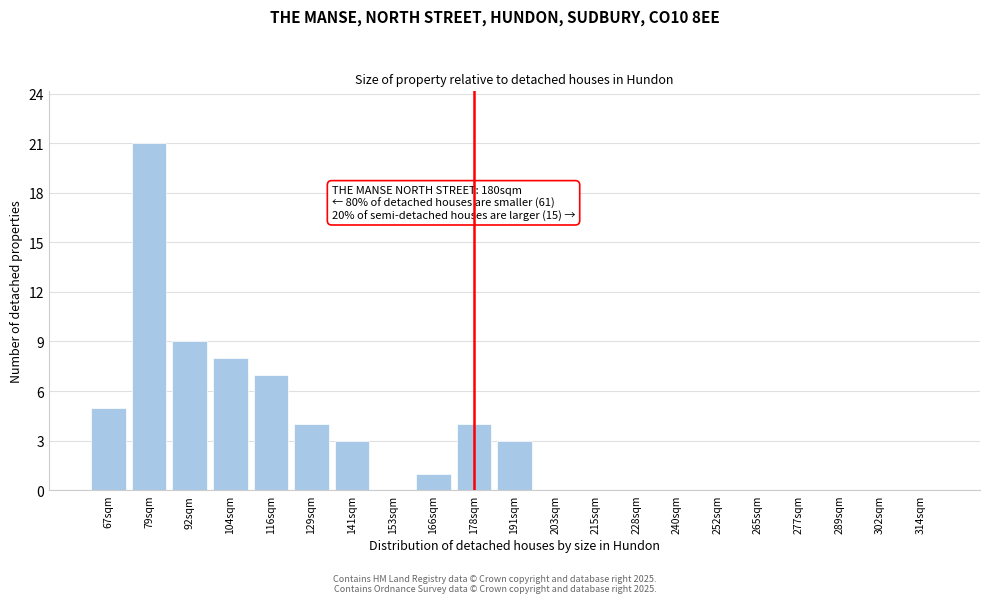

Reading right to left, extract all data points from this chart.

314sqm=0	302sqm=0	289sqm=0	277sqm=0	265sqm=0	252sqm=0	240sqm=0	228sqm=0	215sqm=0	203sqm=0	191sqm=3	178sqm=4	166sqm=1	153sqm=0	141sqm=3	129sqm=4	116sqm=7	104sqm=8	92sqm=9	79sqm=21	67sqm=5